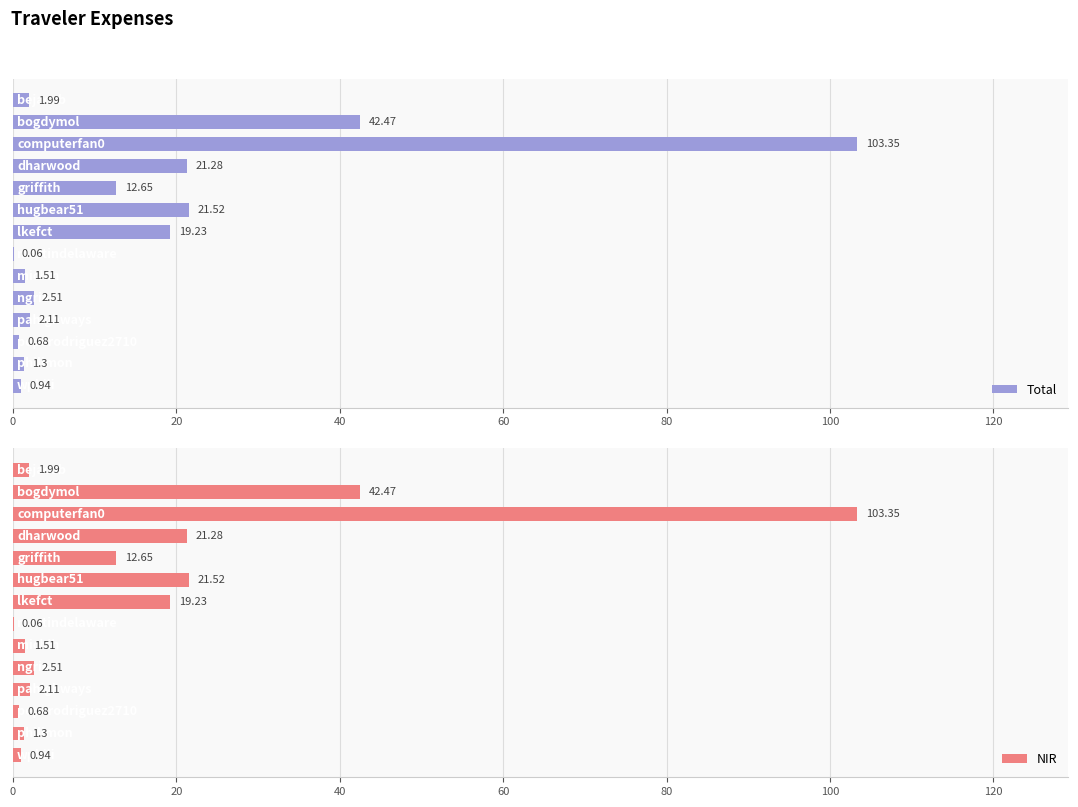

What position from the left is 60?

4